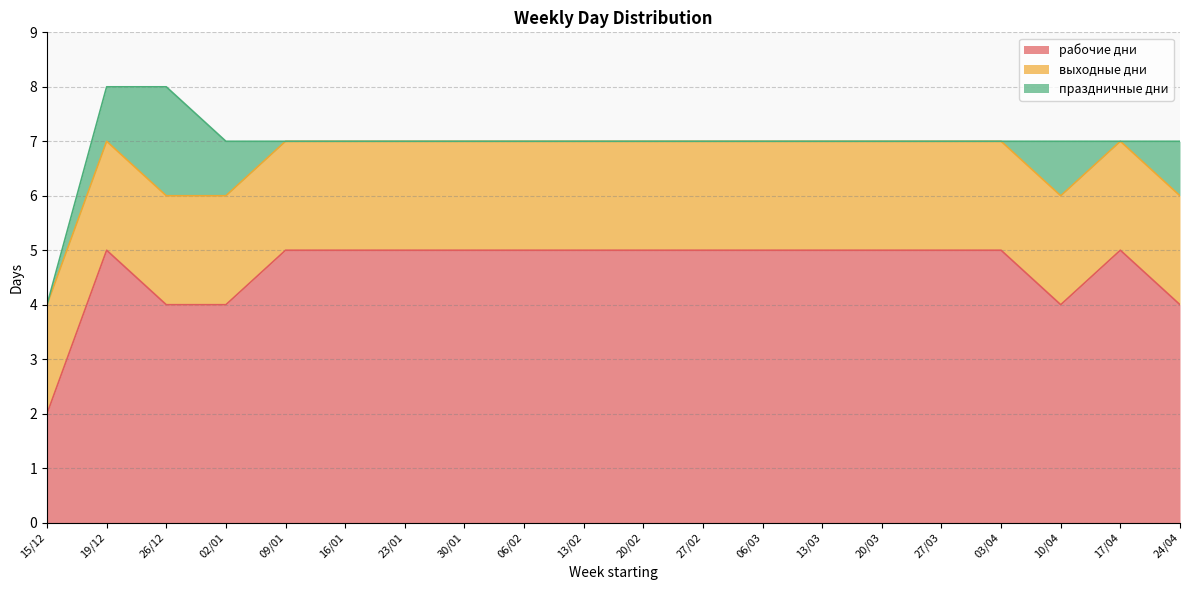

Reading left to right, list all the values displayed in this chart.

рабочие дни: 2	5	4	4	5	5	5	5	5	5	5	5	5	5	5	5	5	4	5	4
выходные дни: 2	2	2	2	2	2	2	2	2	2	2	2	2	2	2	2	2	2	2	2
праздничные дни: 0	1	2	1	0	0	0	0	0	0	0	0	0	0	0	0	0	1	0	1